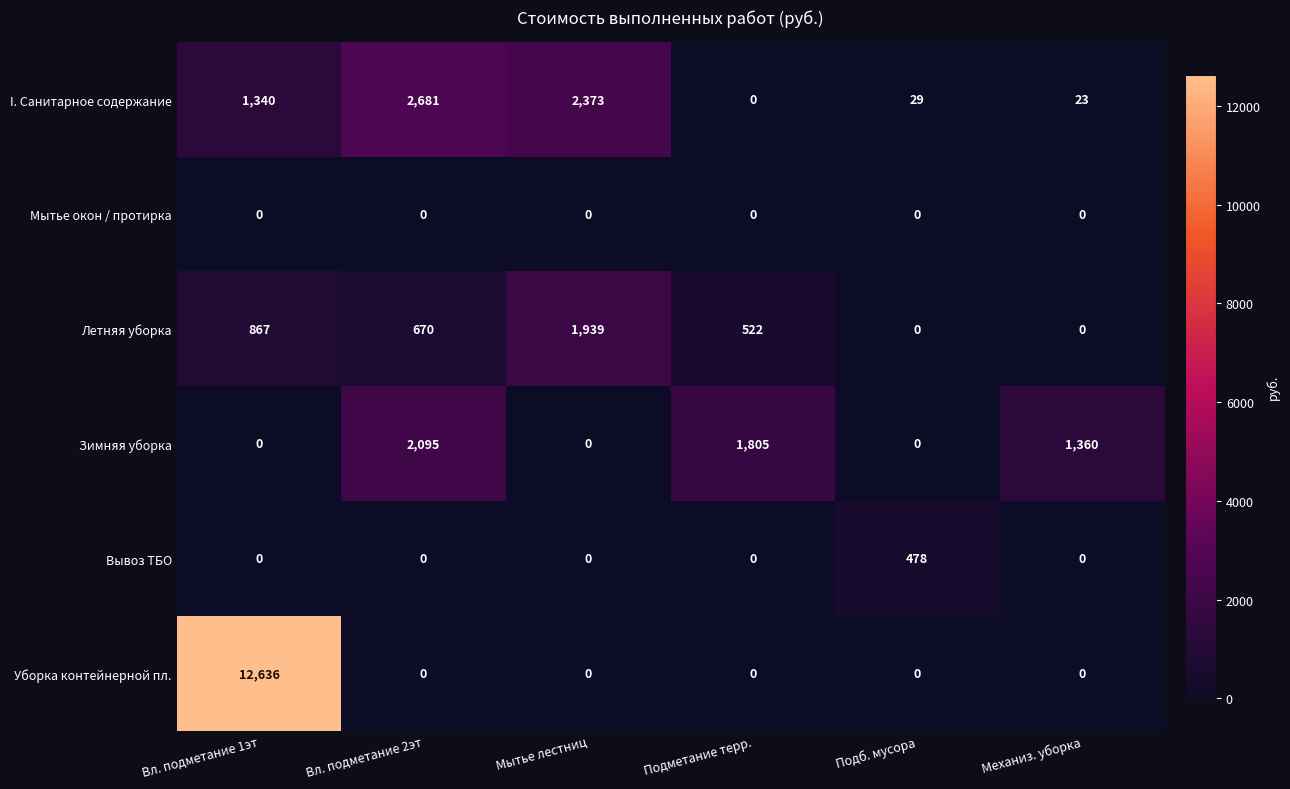

True or false: Летняя уборка has a value of 867 at Вл. подметание 1эт.

True